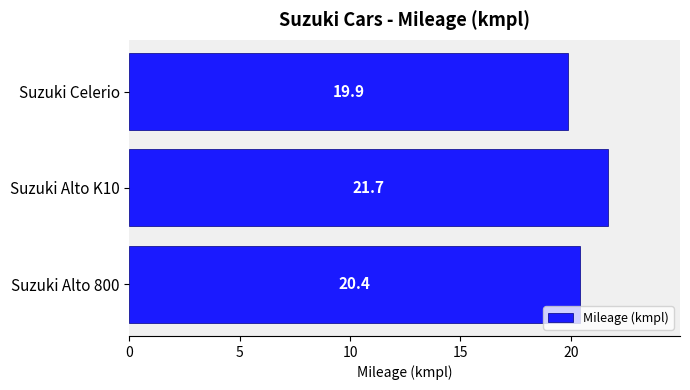

Which label corresponds to the smallest value in the chart?

Suzuki Celerio